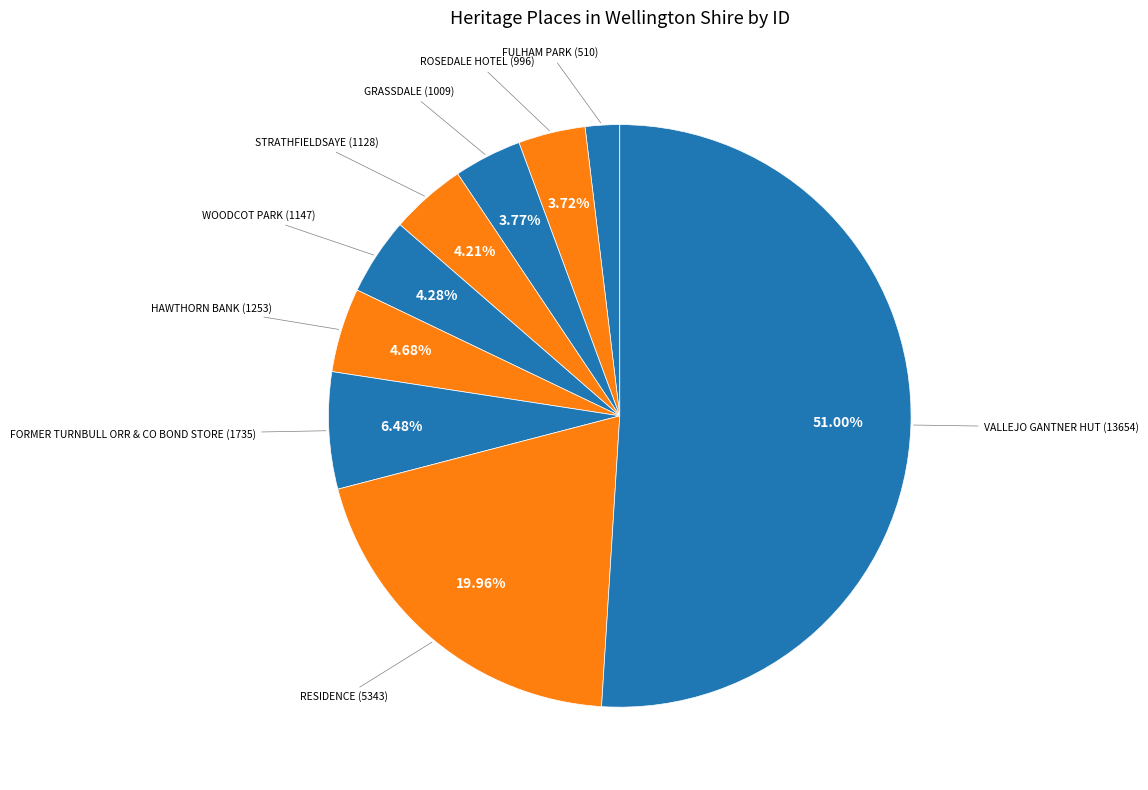

Count the number of slices in the pie.

9